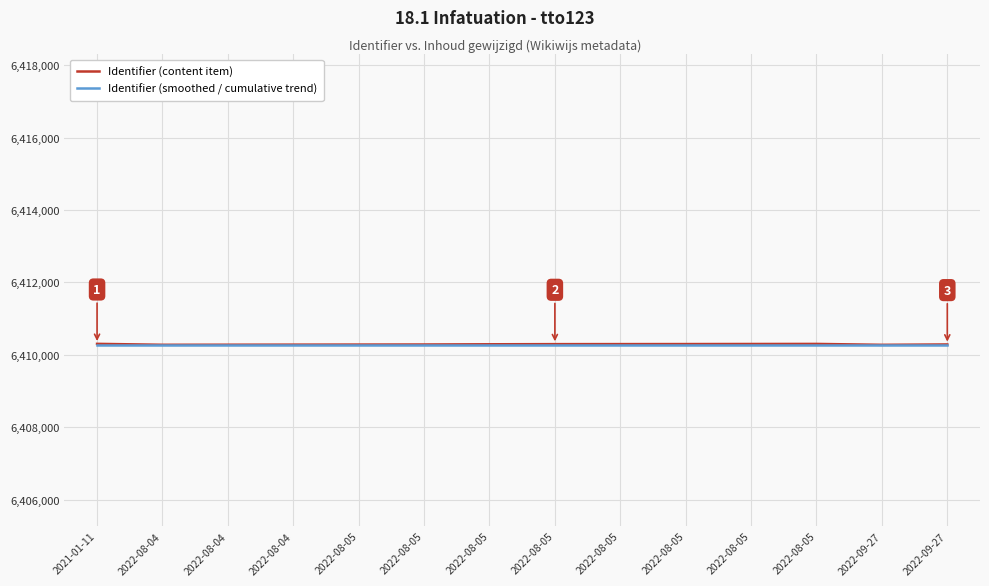

How many interior local valleys does the Identifier (content item) series have?

2